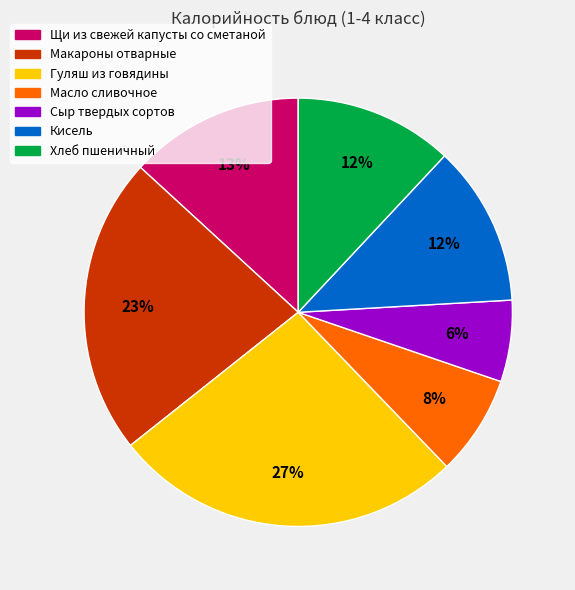

To the nearest percent, what percentage of the pie is Хлеб пшеничный?

12%